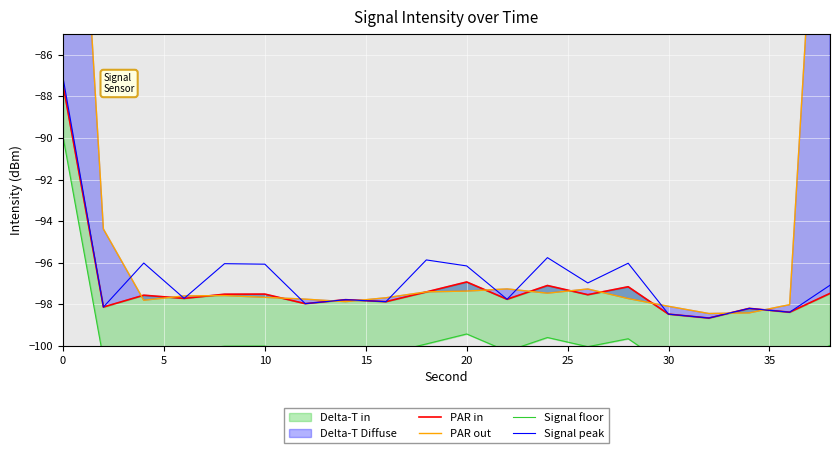

Count the number of categories in the chart.

20